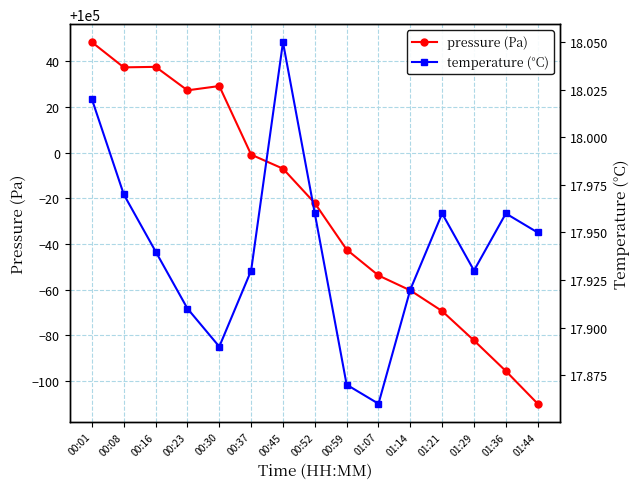

At how many categories does at least one series exceed 52084?

15